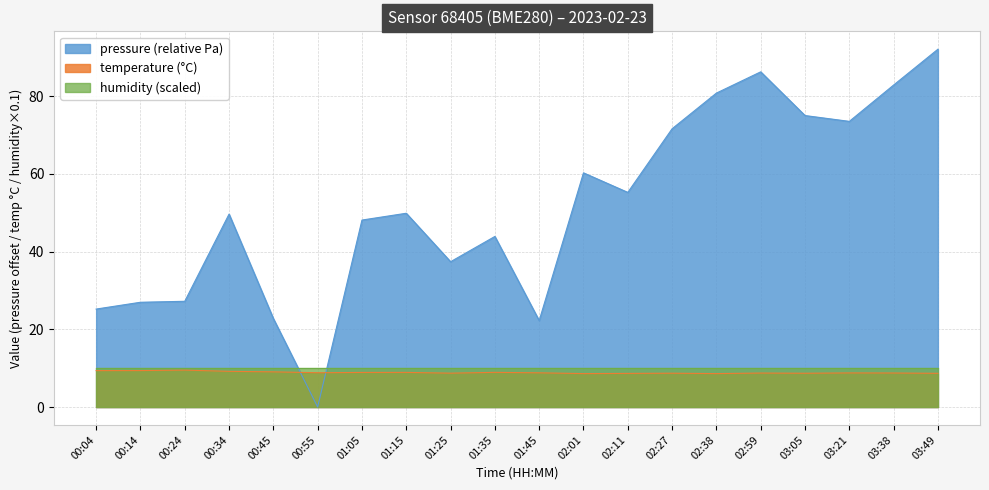

What is the total value across all series at 03:49?

110.8